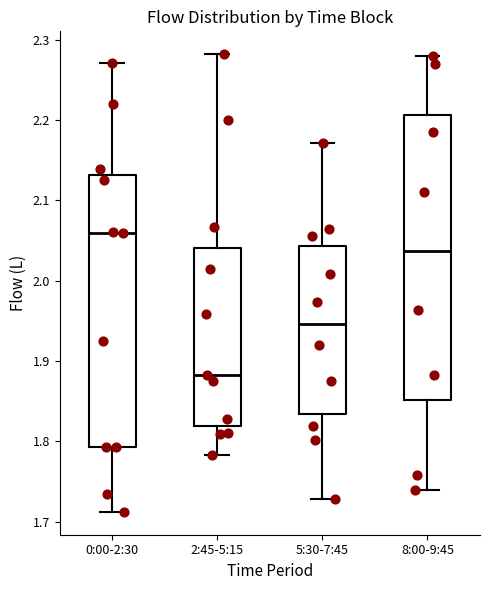

Where does the median line of the box for 8:00-9:45 sit on the y-axis? The values are not printed on the chart, so give them approximately, as read against the axis.

2.04